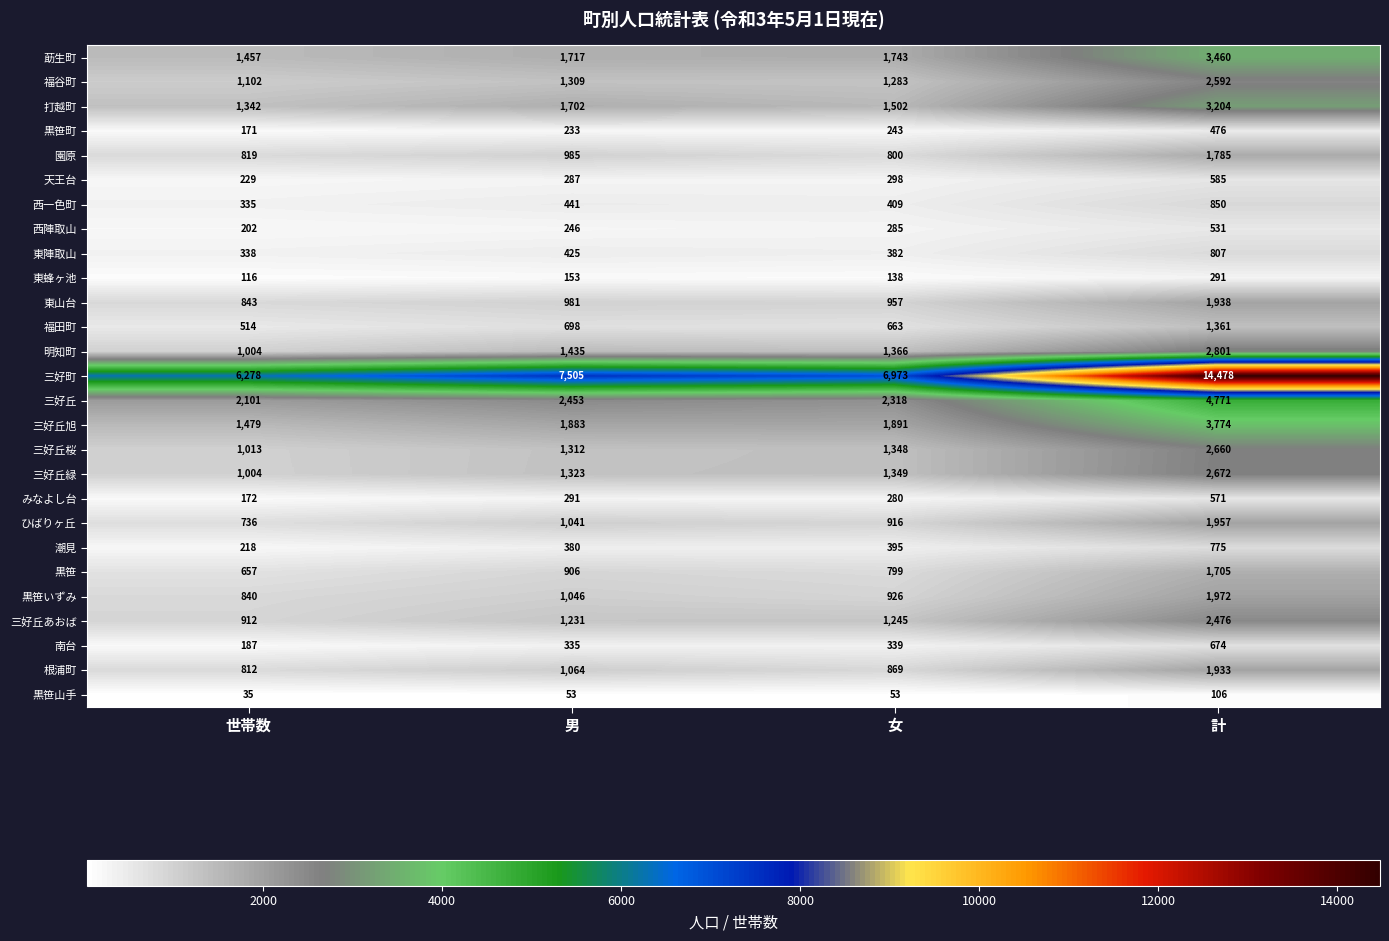

Is it true that 明知町 equals 1366 at 女?

True